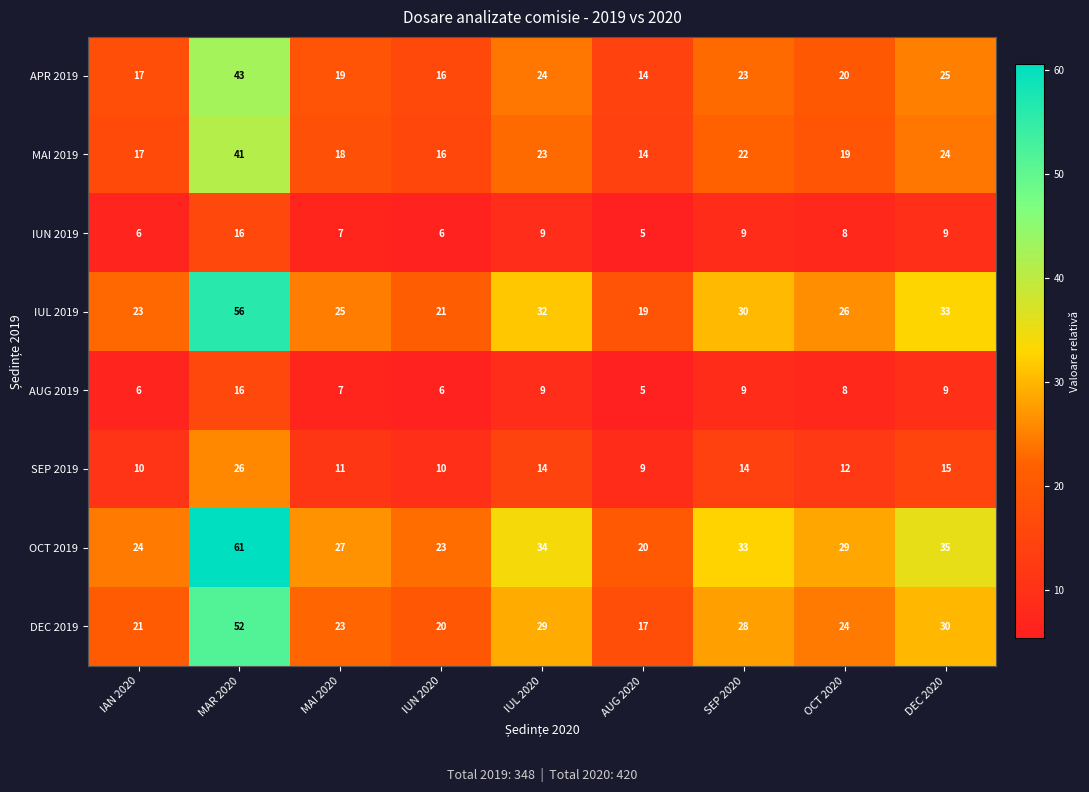

What is the difference between the highest and lowest values at IAN 2020?

18